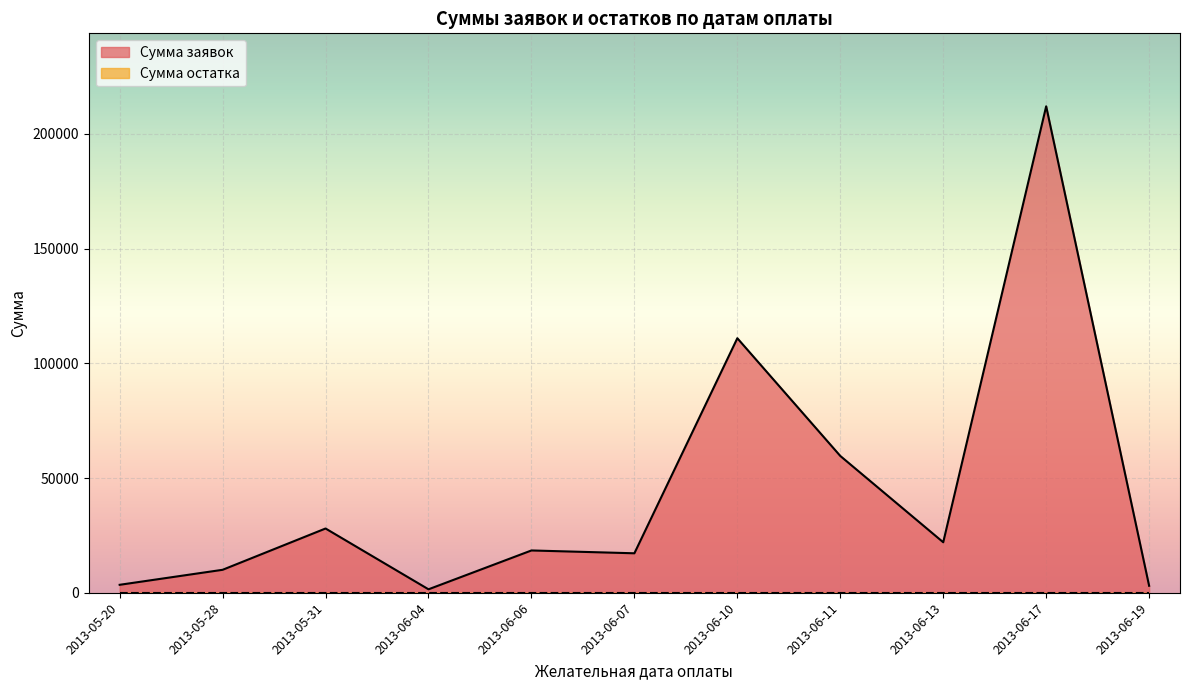

Is the value of Сумма остатка at 2013-06-17 greater than the value of Сумма заявок at 2013-06-11?

No